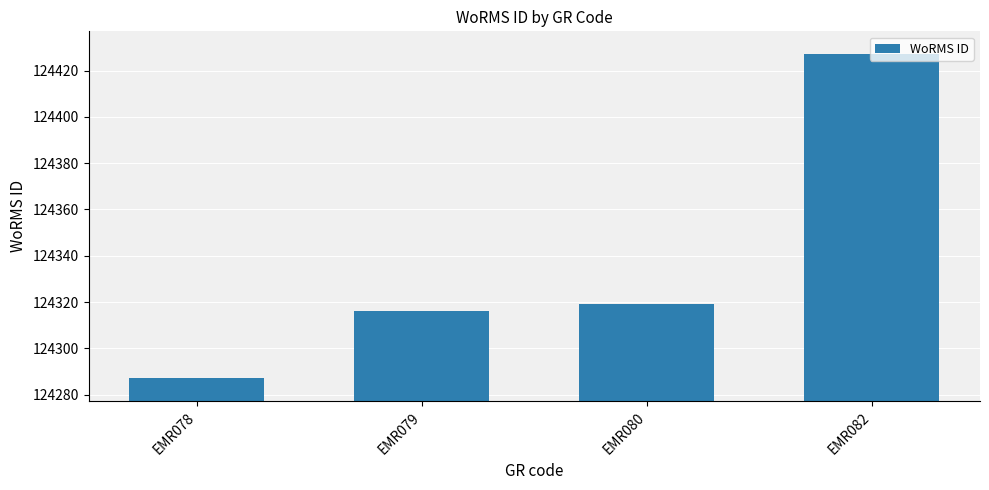

What is the change in value from EMR078 to EMR080?

+32